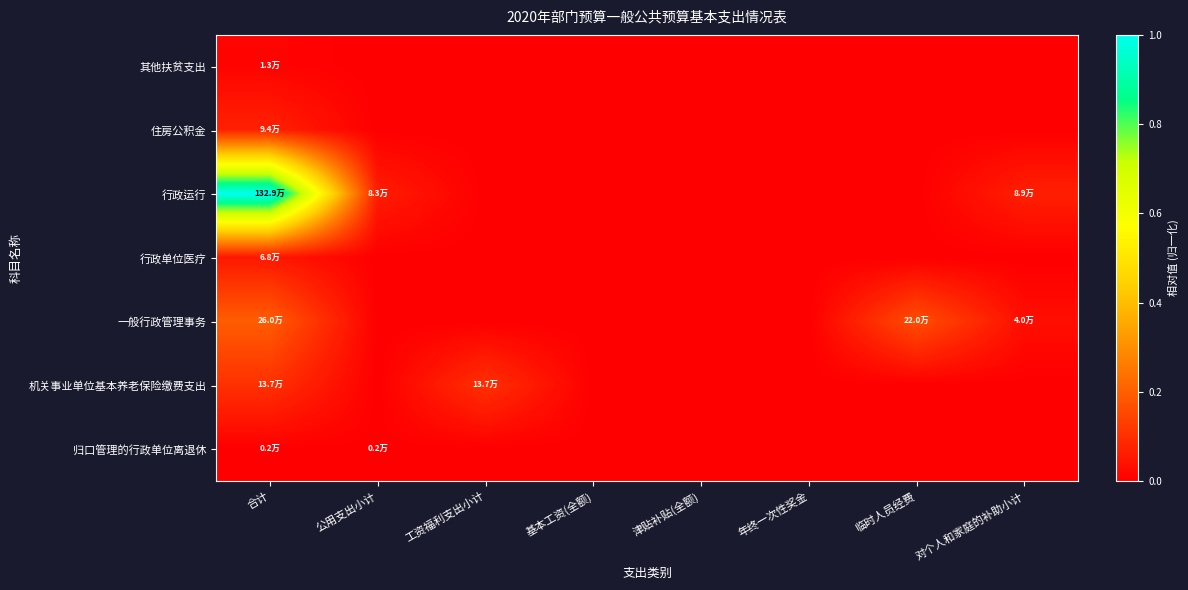

Which series changed the most between 合计 and 工资福利支出小计?

行政运行